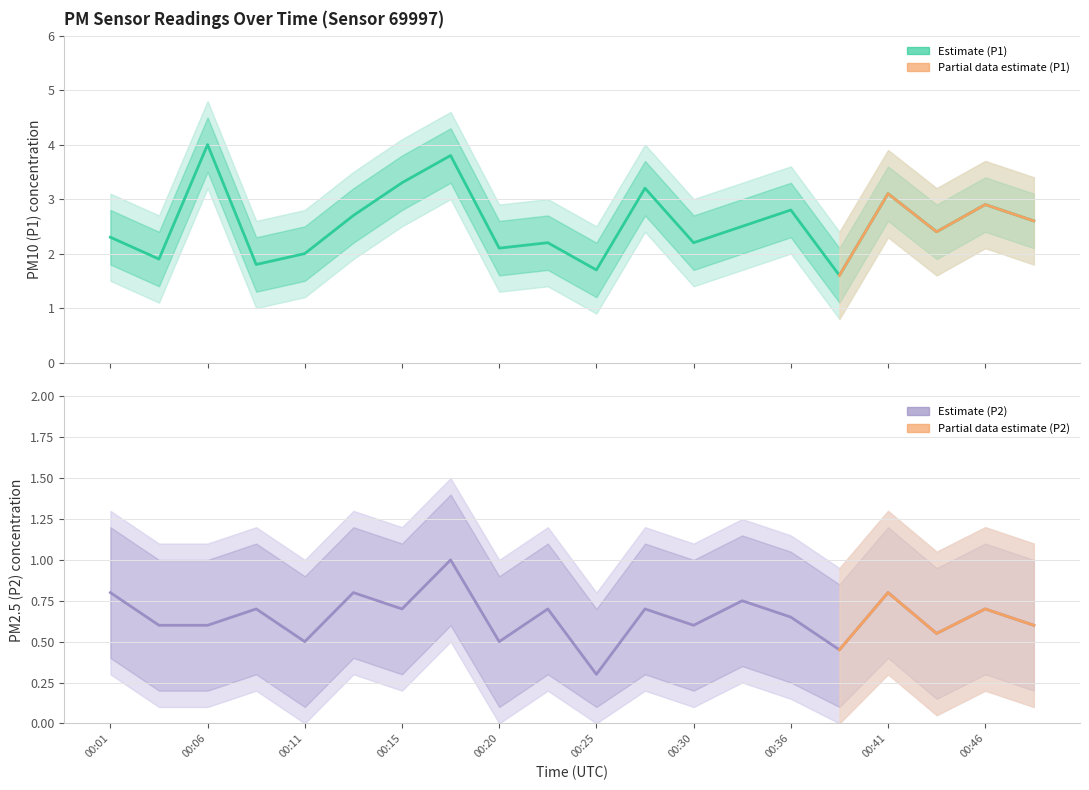

What is the average value of the P2 series?

0.7